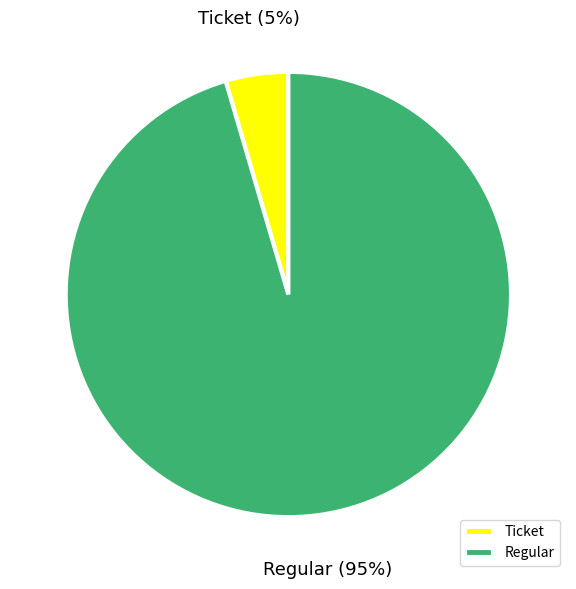

Does any single category account for the majority?

Yes